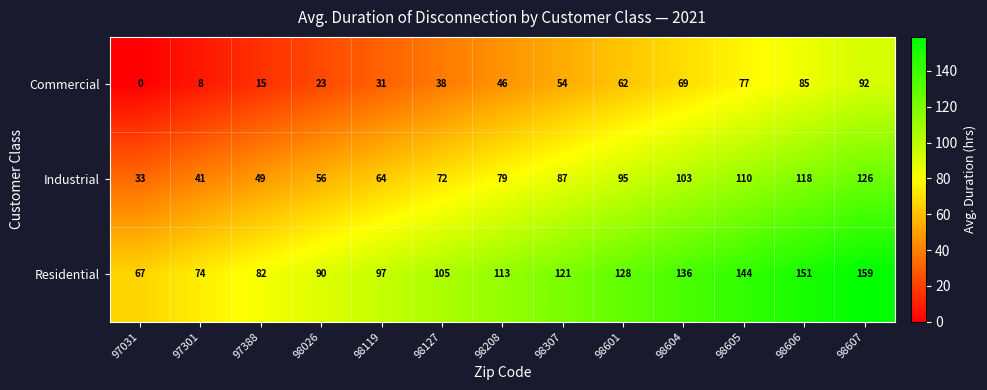

Where is Residential nearest to the value 113?

98208